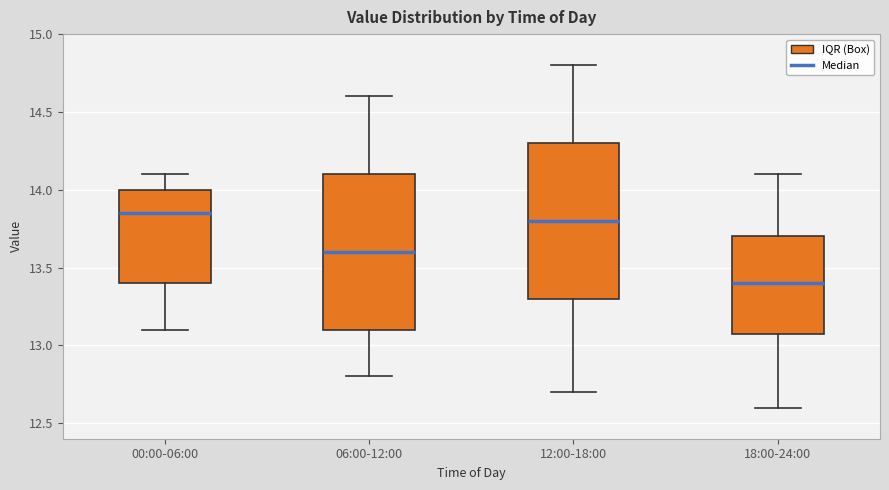

Reading left to right, transcribe this box plot: for each box, give where its median line is, the range the box spans, and where its two whiskers end, as read against the y-axis. The values are not printed on the chart, so give them approximately, as read against the axis.

00:00-06:00: median 13.85, box 13.40 to 14.00, whiskers 13.10 to 14.10
06:00-12:00: median 13.60, box 13.10 to 14.10, whiskers 12.80 to 14.60
12:00-18:00: median 13.80, box 13.30 to 14.30, whiskers 12.70 to 14.80
18:00-24:00: median 13.40, box 13.10 to 13.70, whiskers 12.60 to 14.10